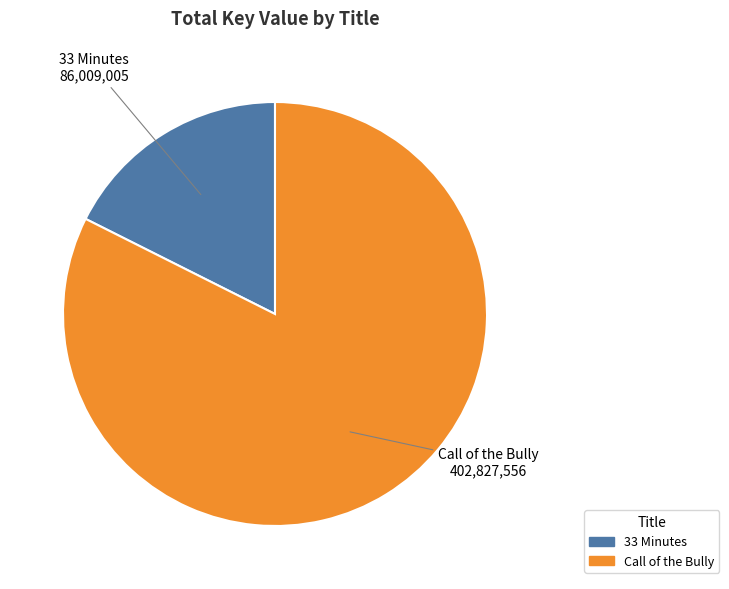

Approximately how many times larger is the value at Call of the Bully compared to 33 Minutes?

4.7